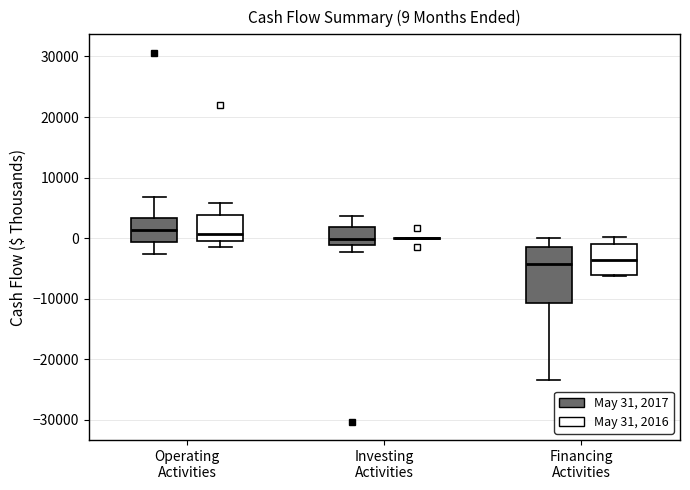

Comparing the boxes themselves (not the whiskers), which one is the tallest?

Financing Activities (May 31, 2017)